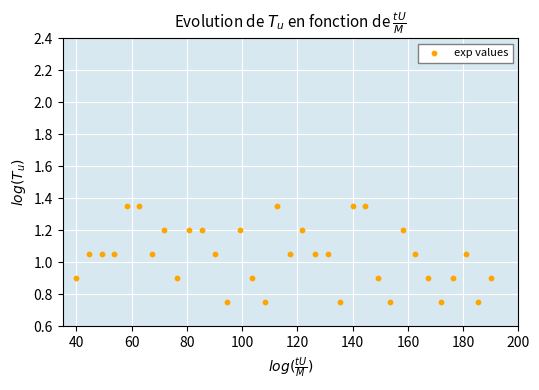

What is the range of X values (max minus min)?

150.0